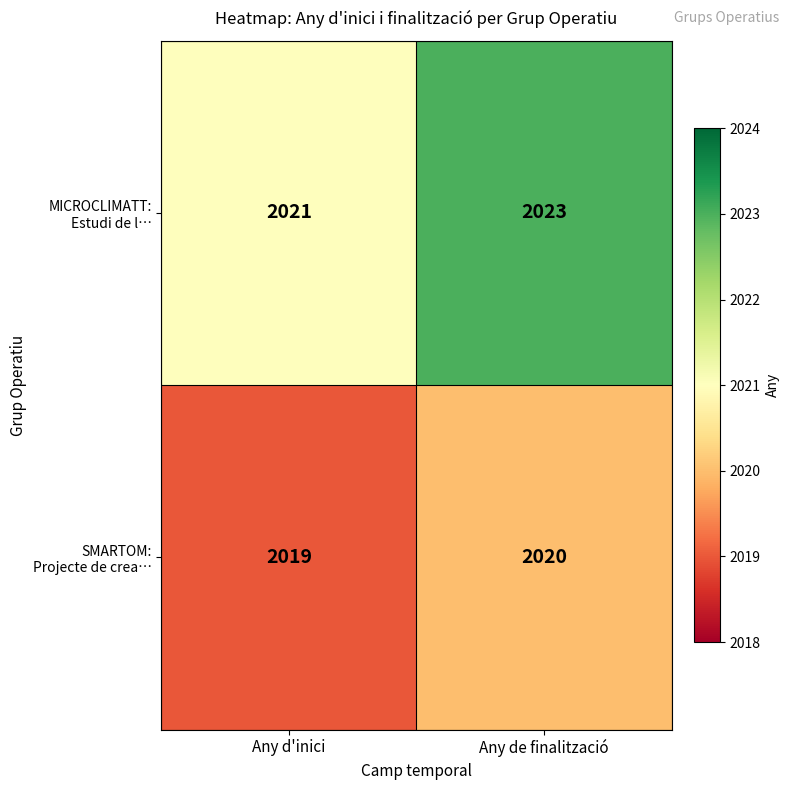

How many categories are shown in the chart?

2